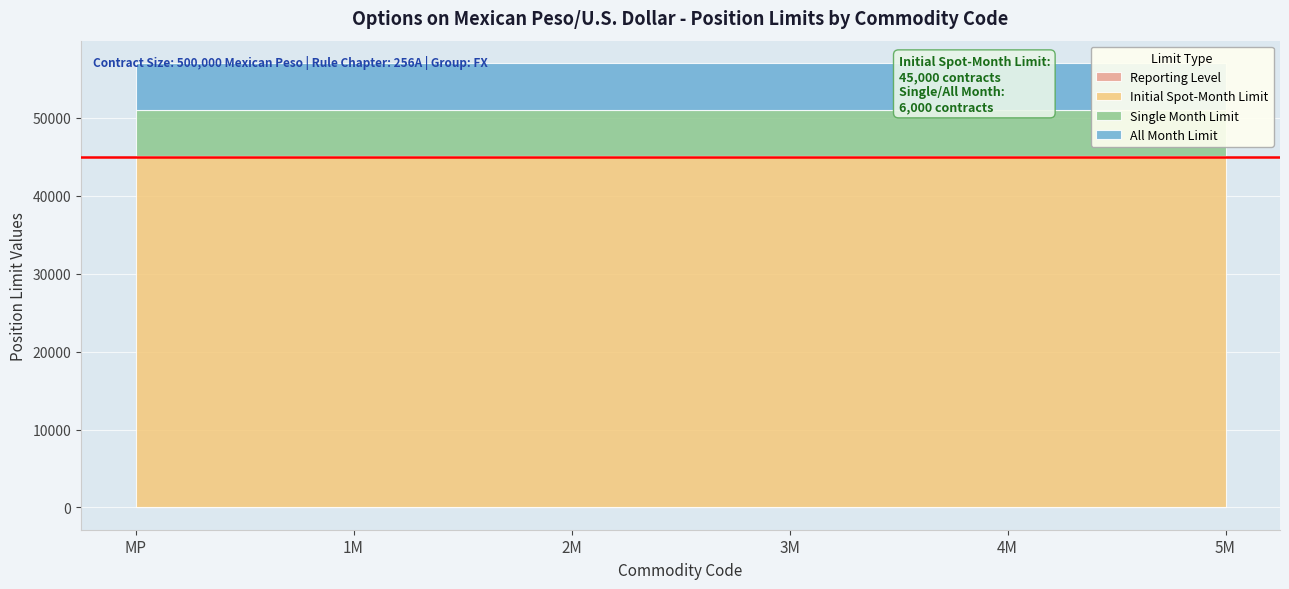

True or false: Initial Spot-Month Limit has more than 0 interior local peaks.

False